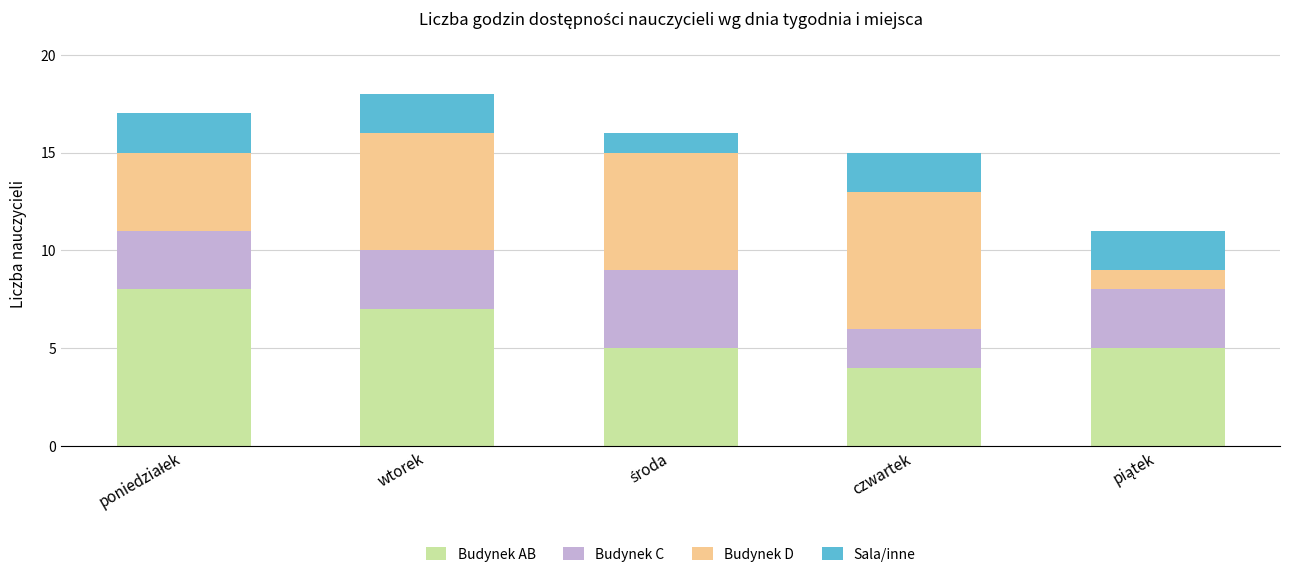

What is the lowest value of the Budynek AB series?

4